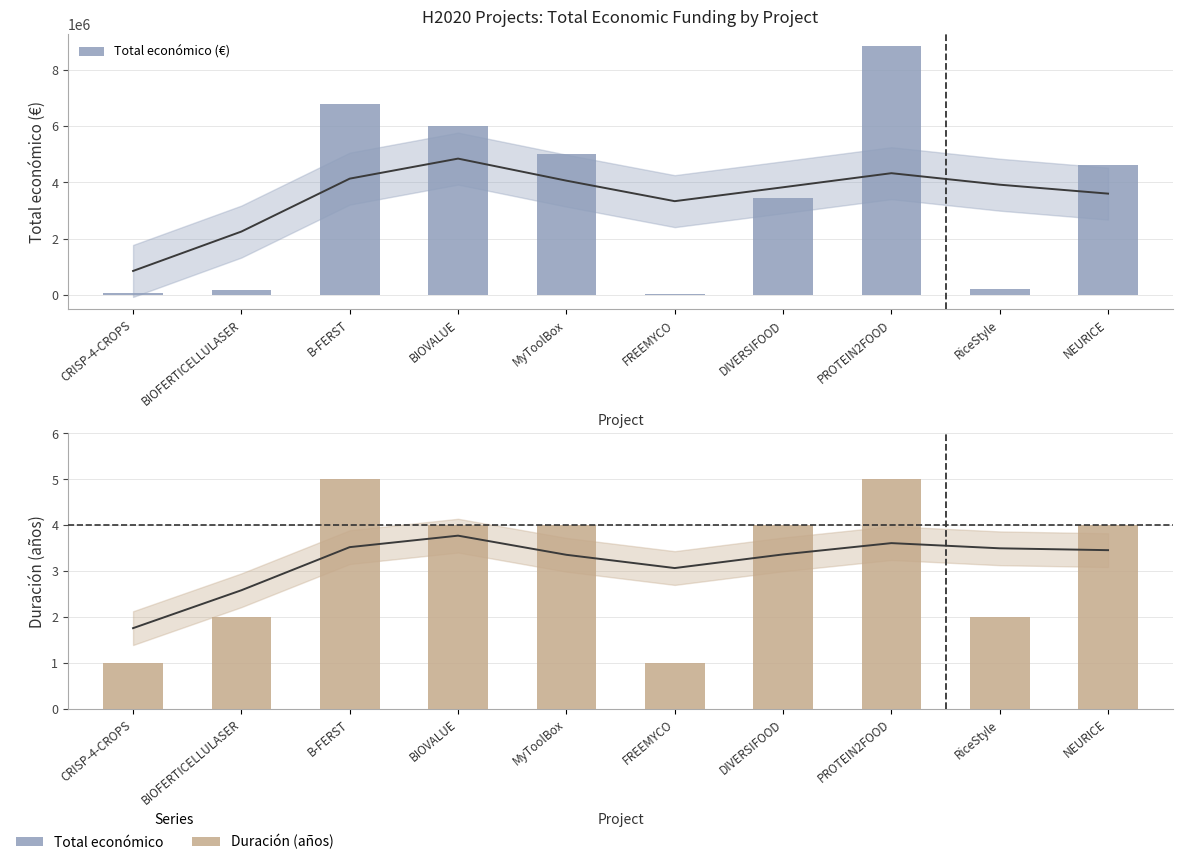

Where does the Duración (años) series first go above 4?

B-FERST